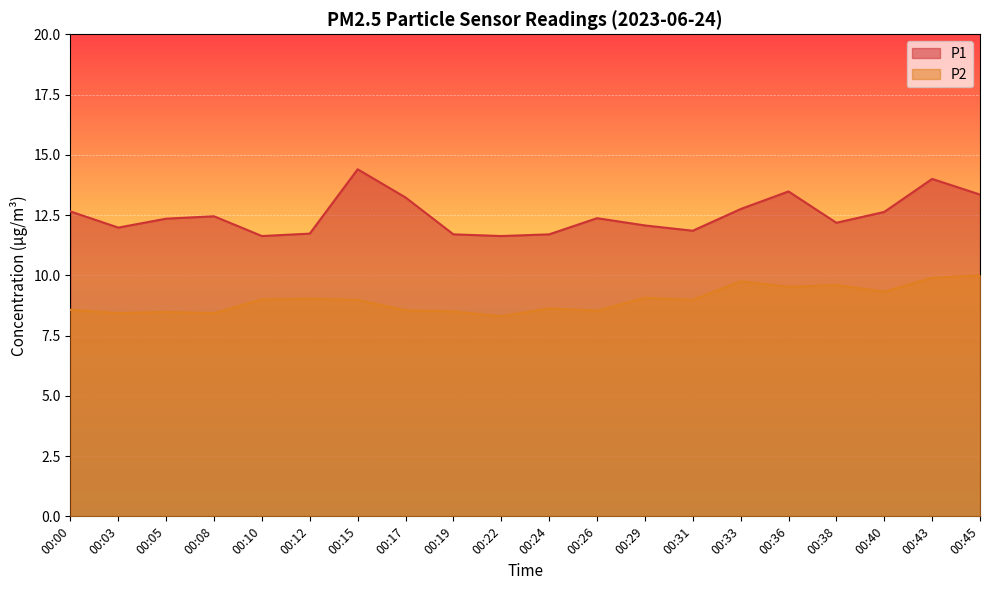

True or false: P2 and P1 cross at least once.

False